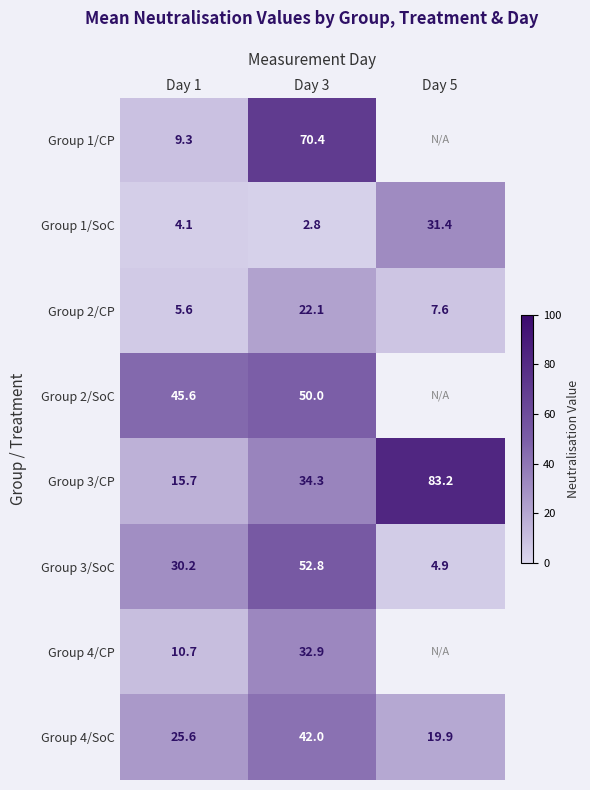

What is the difference between the highest and lowest values at Day 1?

41.5